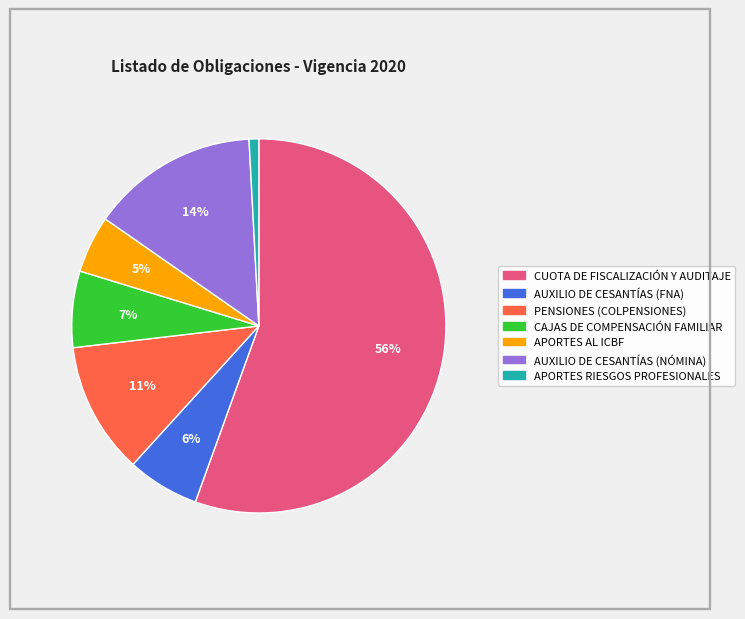

To the nearest percent, what is the difference between the CAJAS DE COMPENSACIÓN FAMILIAR and APORTES AL ICBF slice percentages?

2%